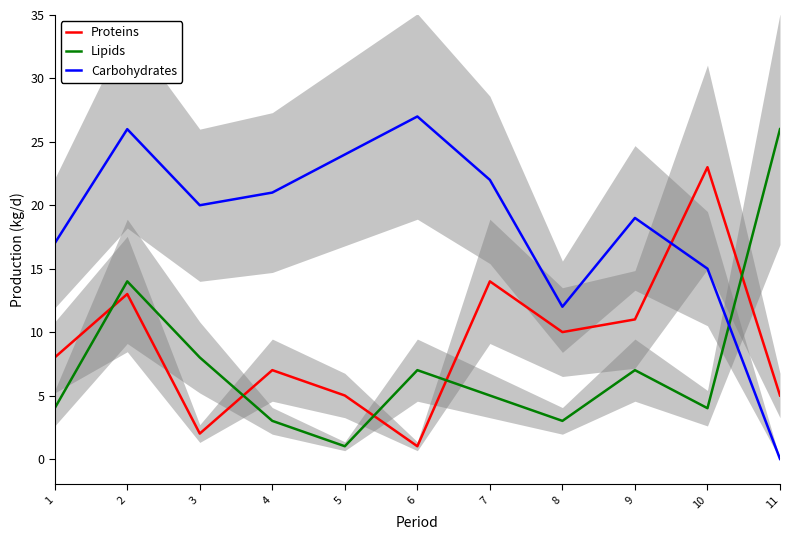

Which label corresponds to the smallest value in the chart?

11